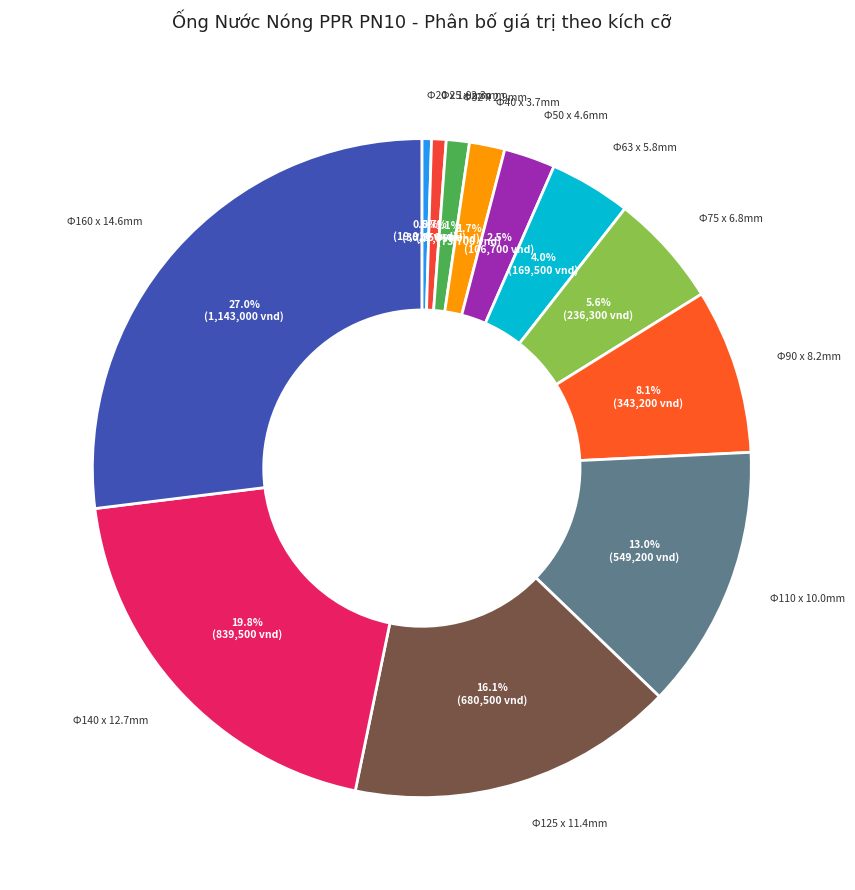

Is Ф110 x 10.0mm the majority of the pie?

No